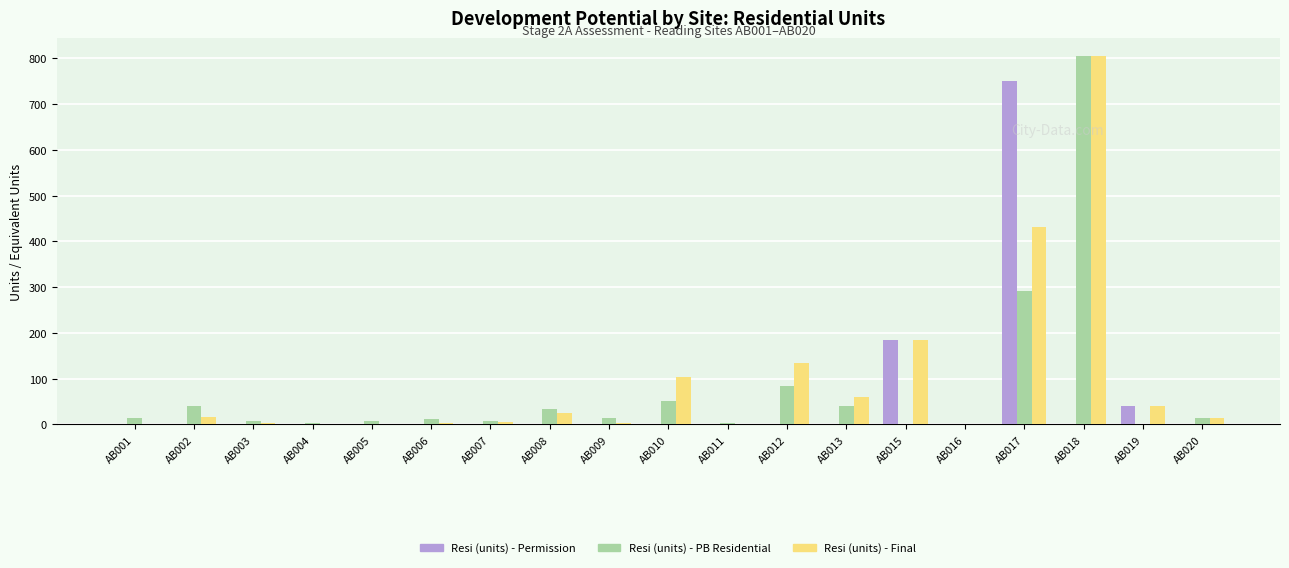

At which label is Resi (units) - Final closest to 402?

AB017